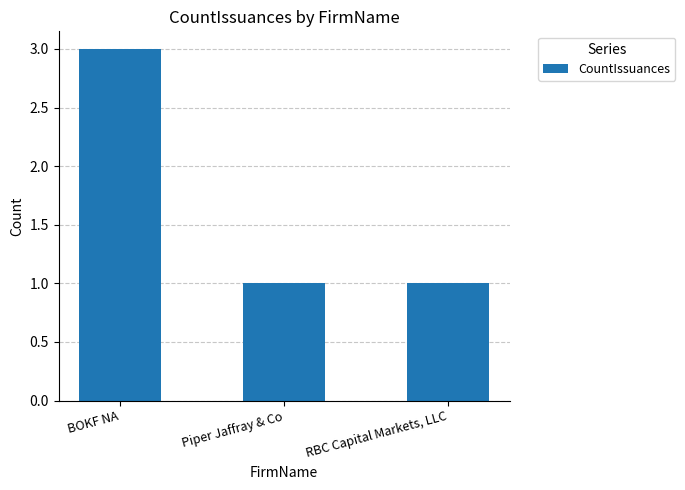

Does the chart contain stacked bars?

No